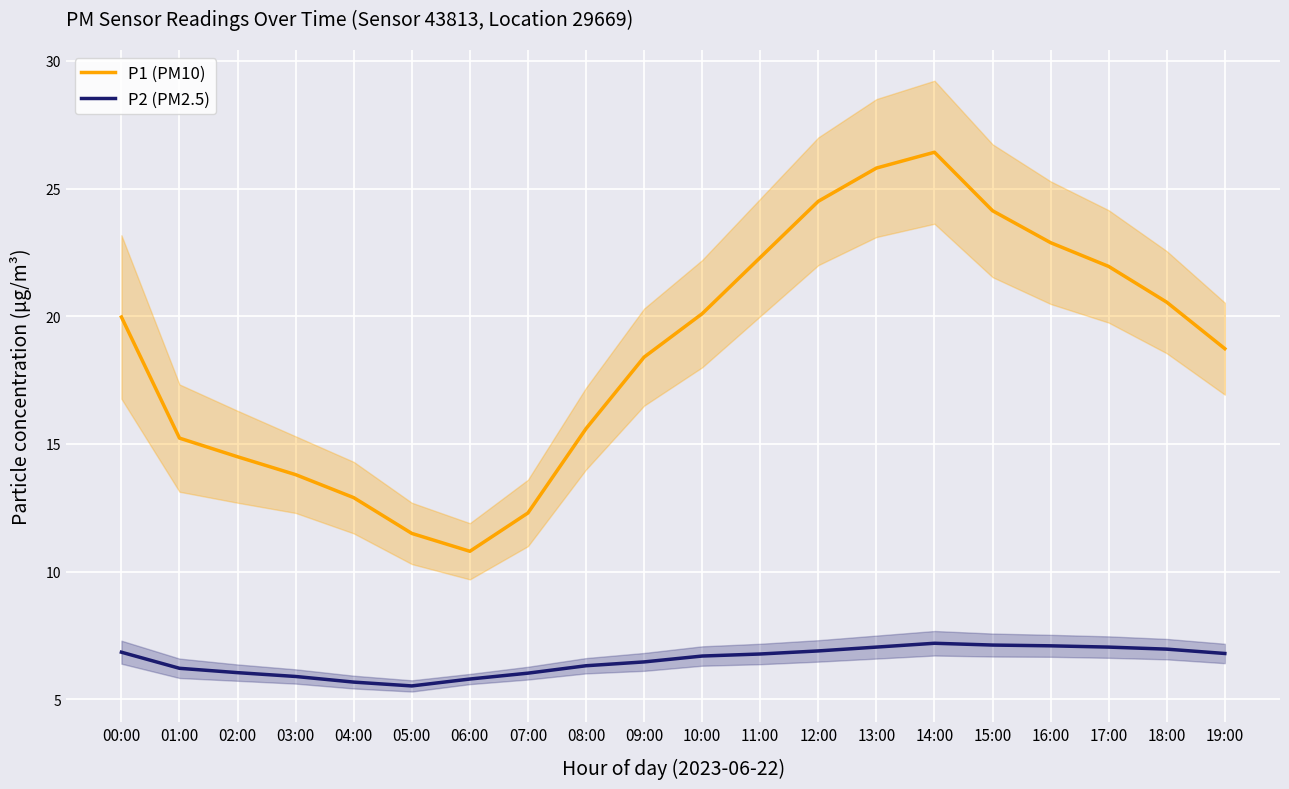

At which category does the chart reach its peak across all series?

14:00